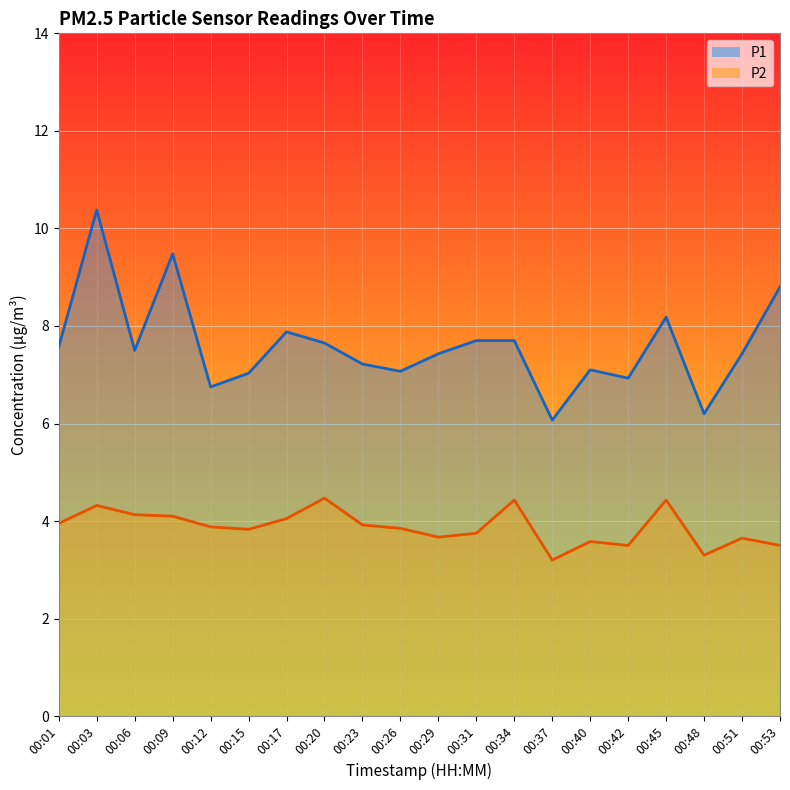

Is the value of P1 at 00:23 greater than the value of P2 at 00:20?

Yes